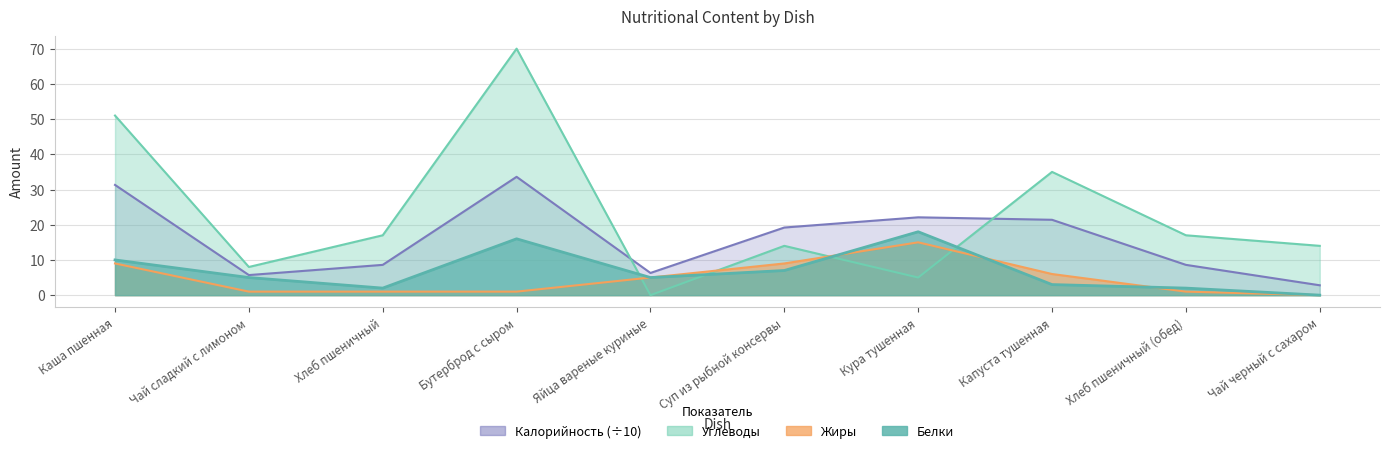

Which category has the highest value in the Белки series?

Кура тушенная